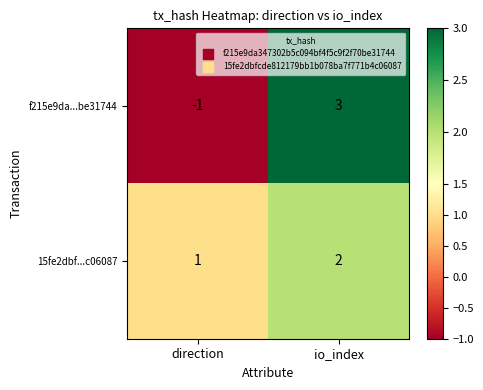

What is the total value across all series at io_index?

5